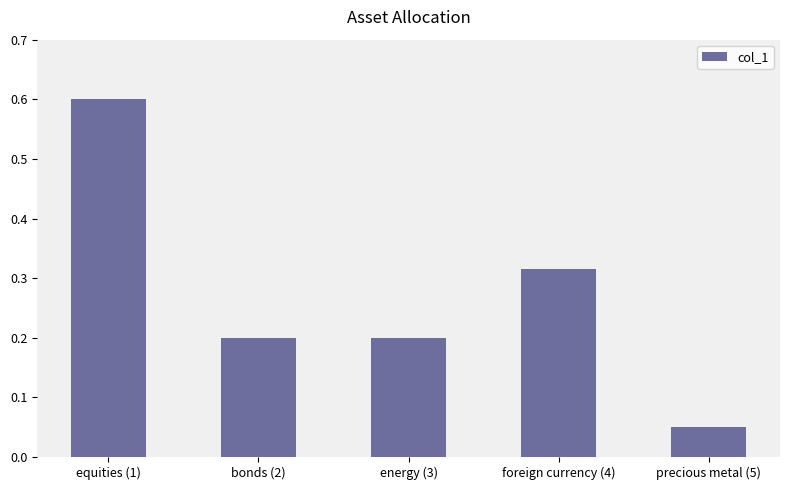

Does the chart contain any negative values?

No